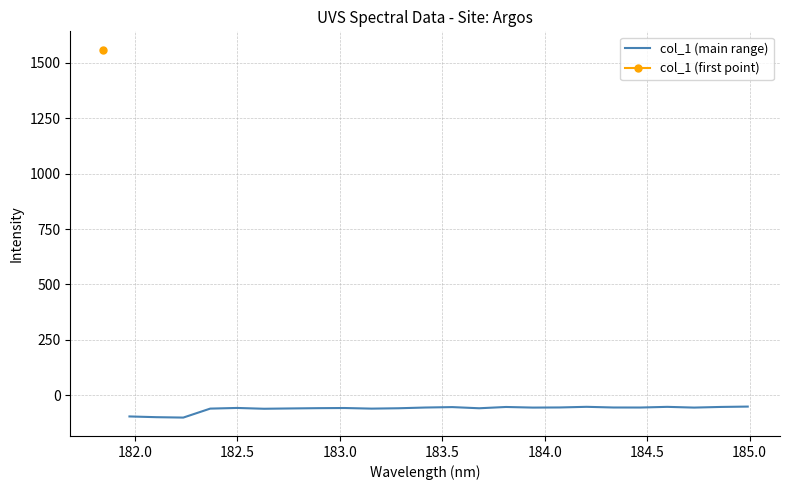

What is the highest value of the col_1 (main range) series?

-50.7